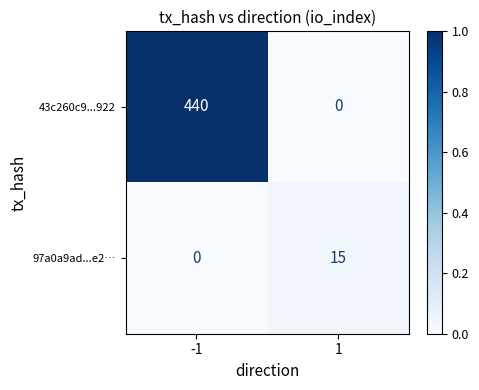

What is the maximum value shown in the chart?

440